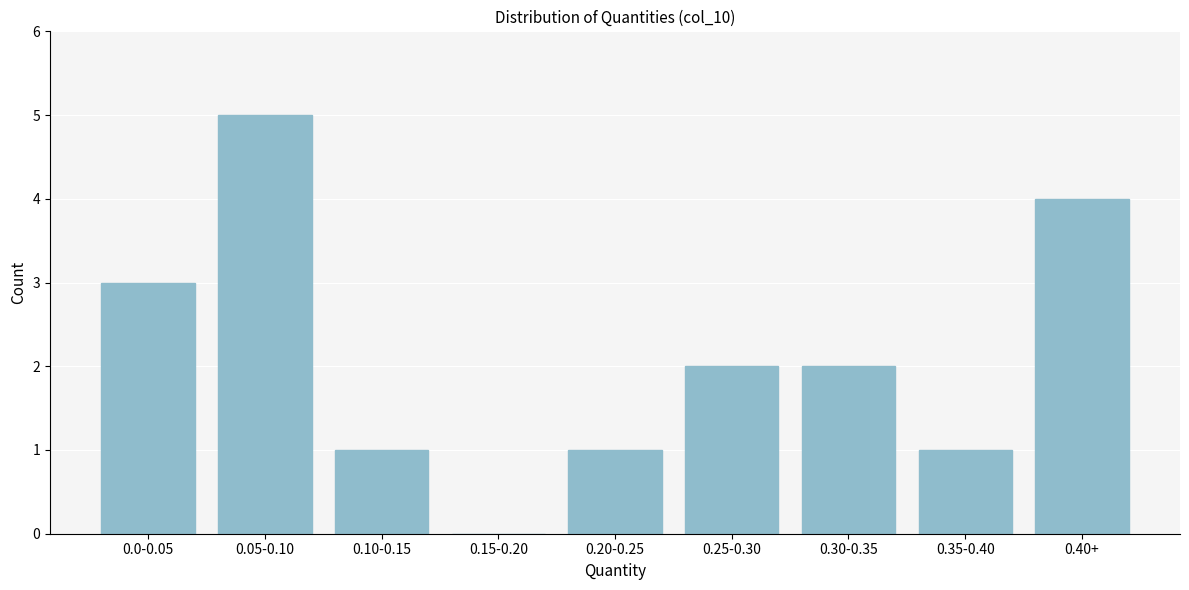

Reading right to left, transcribe all the data shown in this chart.

0.40+=4	0.35-0.40=1	0.30-0.35=2	0.25-0.30=2	0.20-0.25=1	0.15-0.20=0	0.10-0.15=1	0.05-0.10=5	0.0-0.05=3